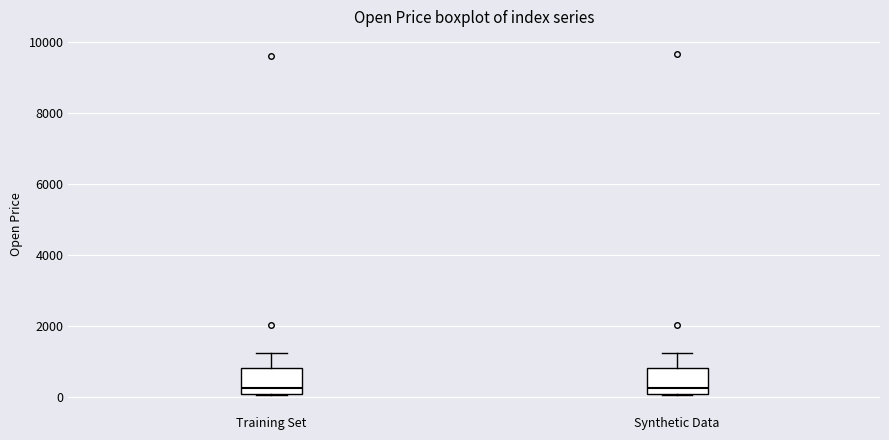

Reading left to right, transcribe this box plot: for each box, give where its median line is, the range the box spans, and where its two whiskers end, as read against the y-axis. The values are not printed on the chart, so give them approximately, as read against the axis.

Training Set: median 200 (just above the box's lower edge), box 200 to 800, whiskers 0 to 1200
Synthetic Data: median 200 (just above the box's lower edge), box 200 to 800, whiskers 0 to 1200